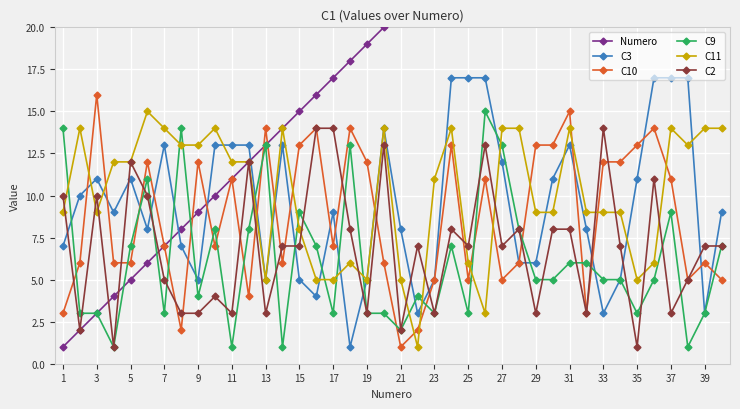

True or false: C2 has a value of 7 at 25.

True